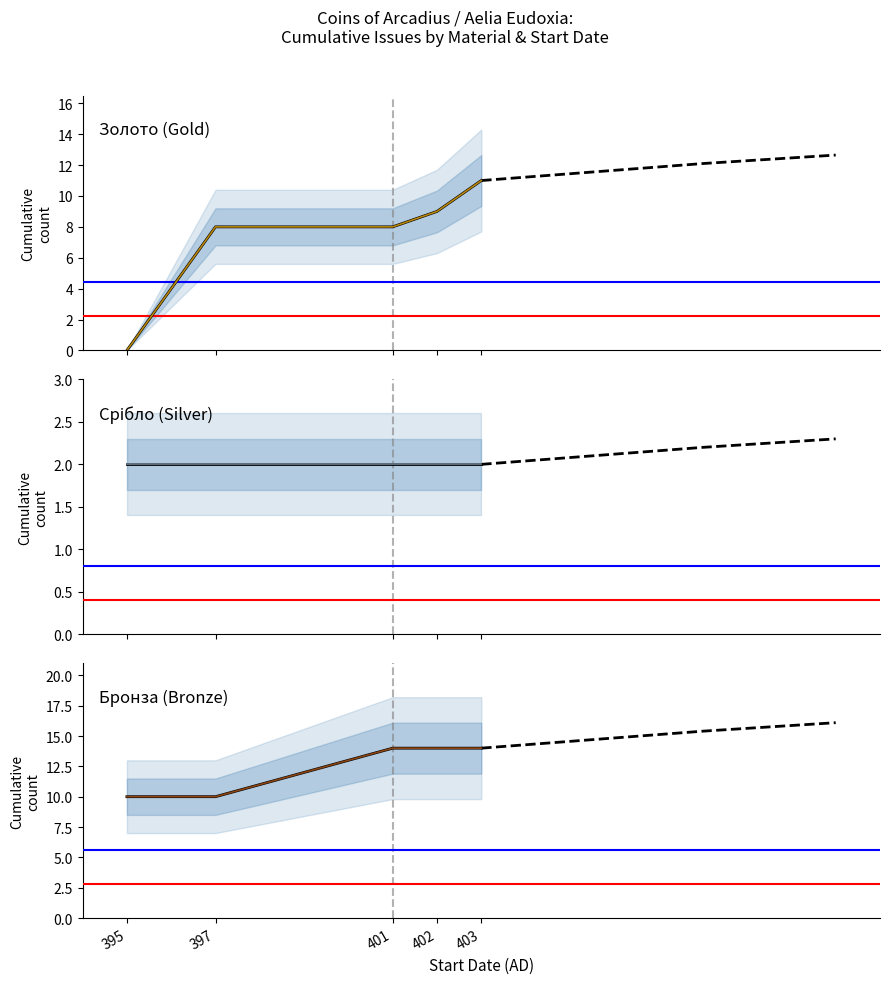

Reading left to right, extract all data points from this chart.

Золото: 0	8	8	9	11
Срібло: 2	2	2	2	2
Бронза: 10	10	14	14	14